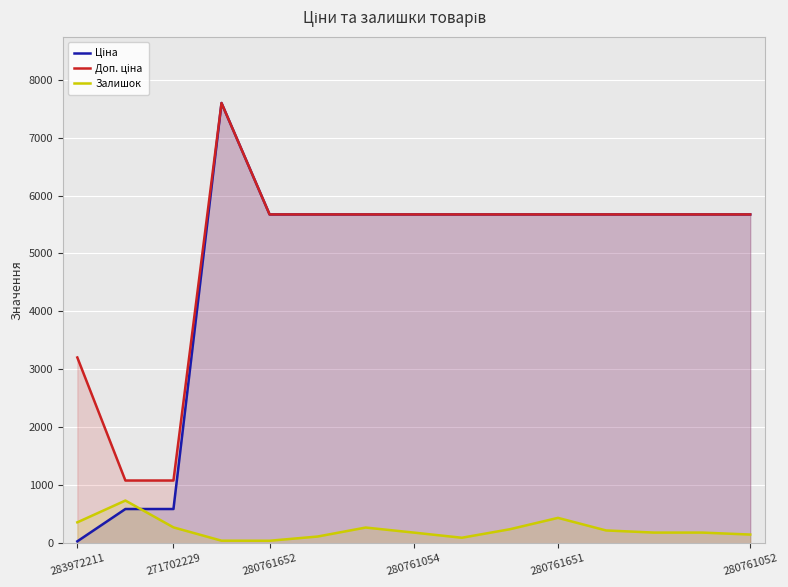

True or false: Доп. ціна and Ціна cross at least once.

False